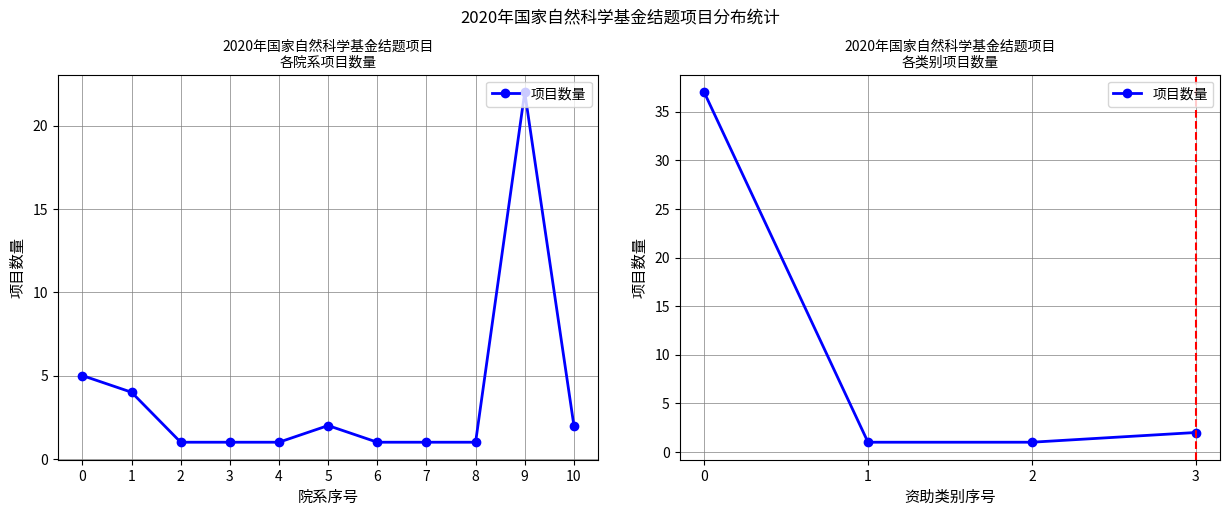

The chart shows a value of 37 at 0. True or false?

True